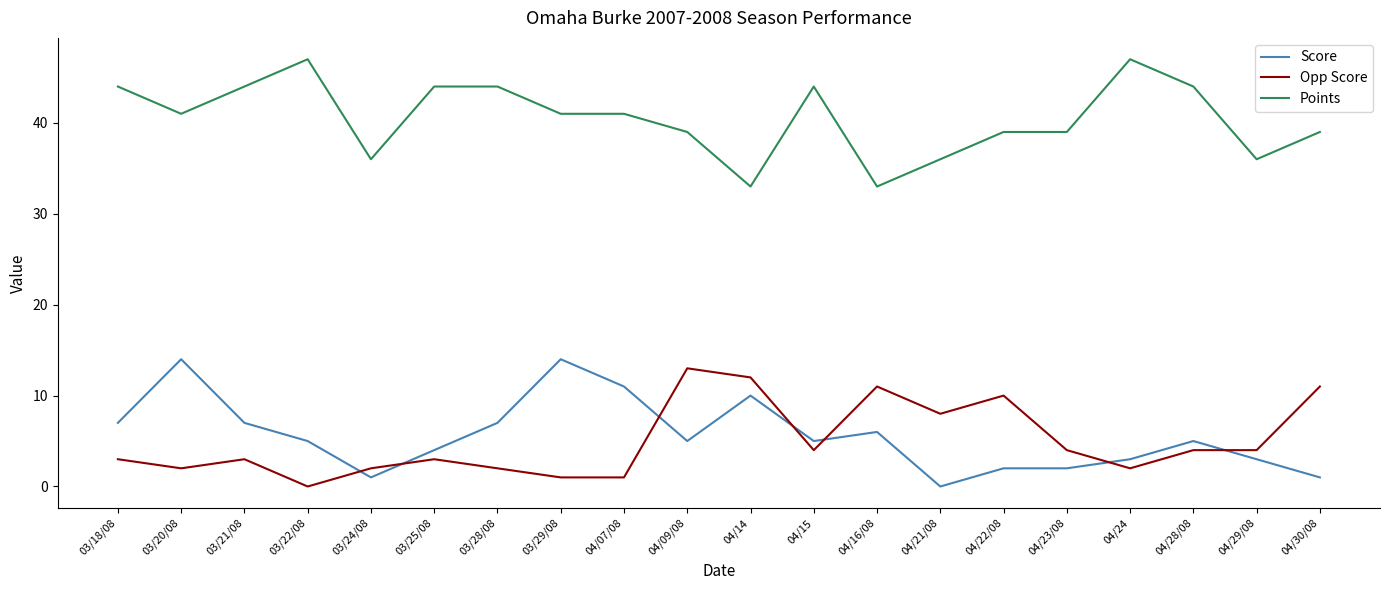

Which series has the largest total across all categories?

Points